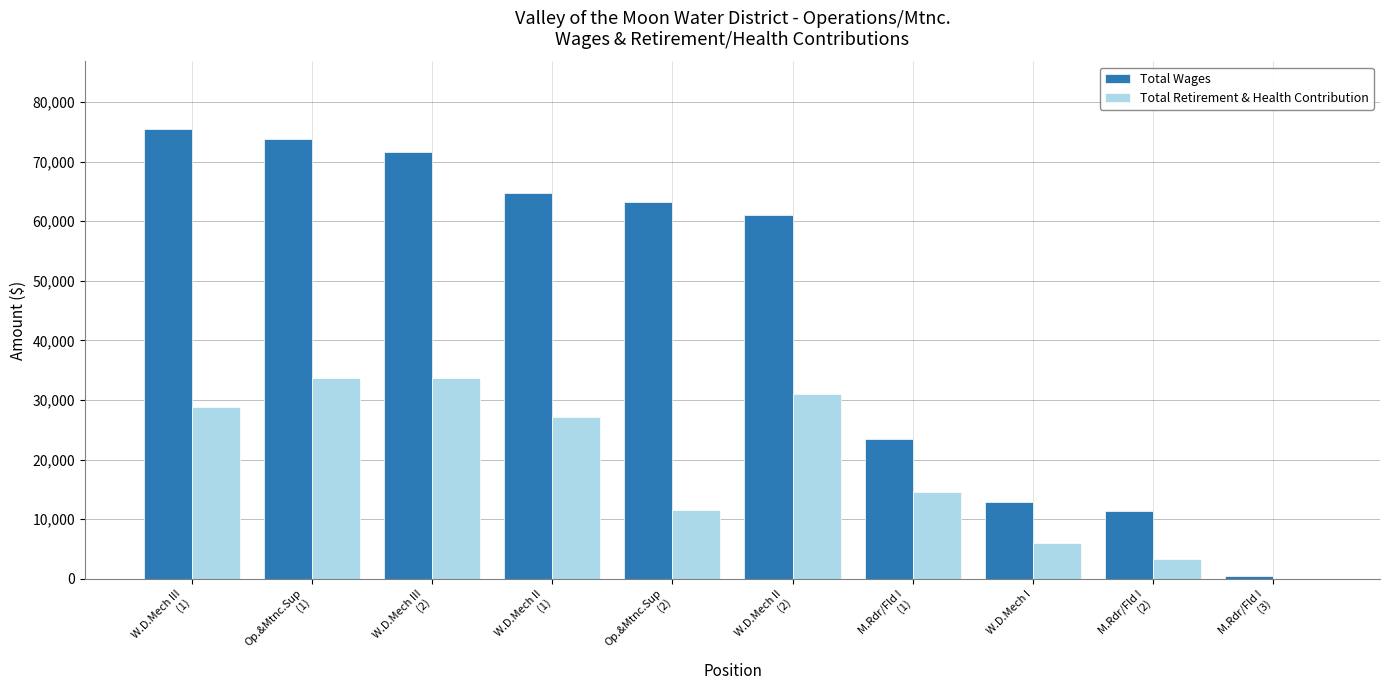

What is the sum of all Total Wages values?

458069